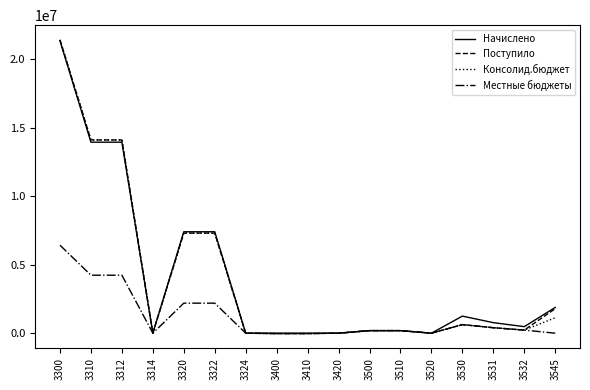

The value of Начислено at 3310 is 6146213. True or false?

False